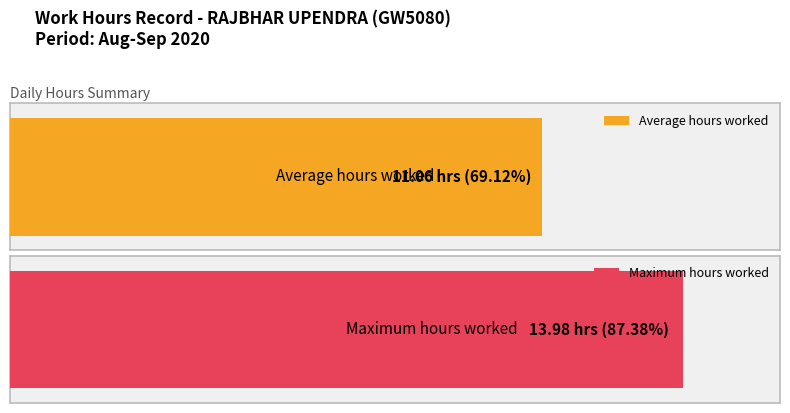

Does the chart contain stacked bars?

No